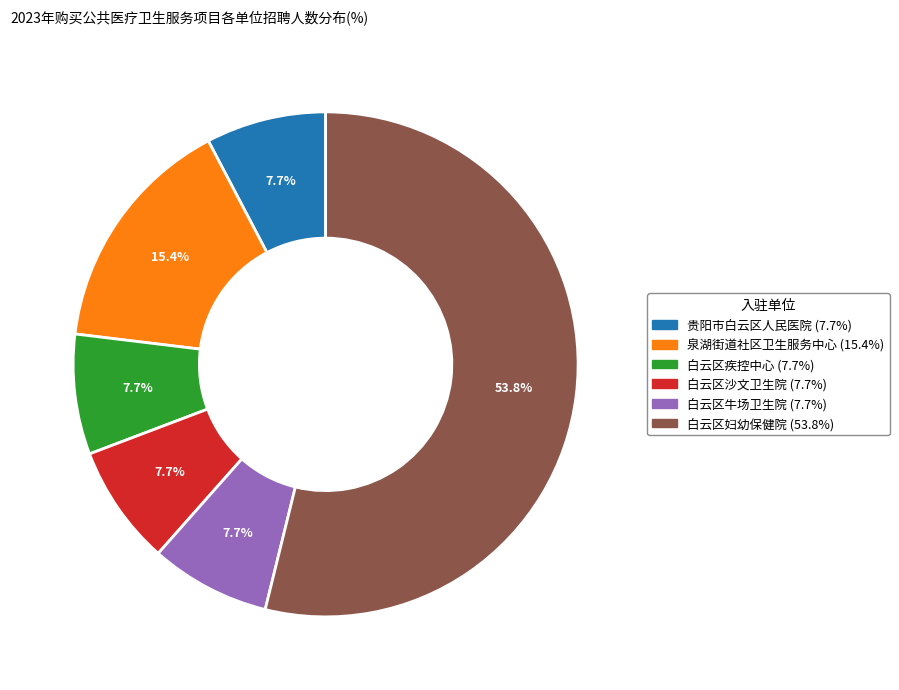

The 白云区牛场卫生院 slice represents 8% of the pie. True or false?

True